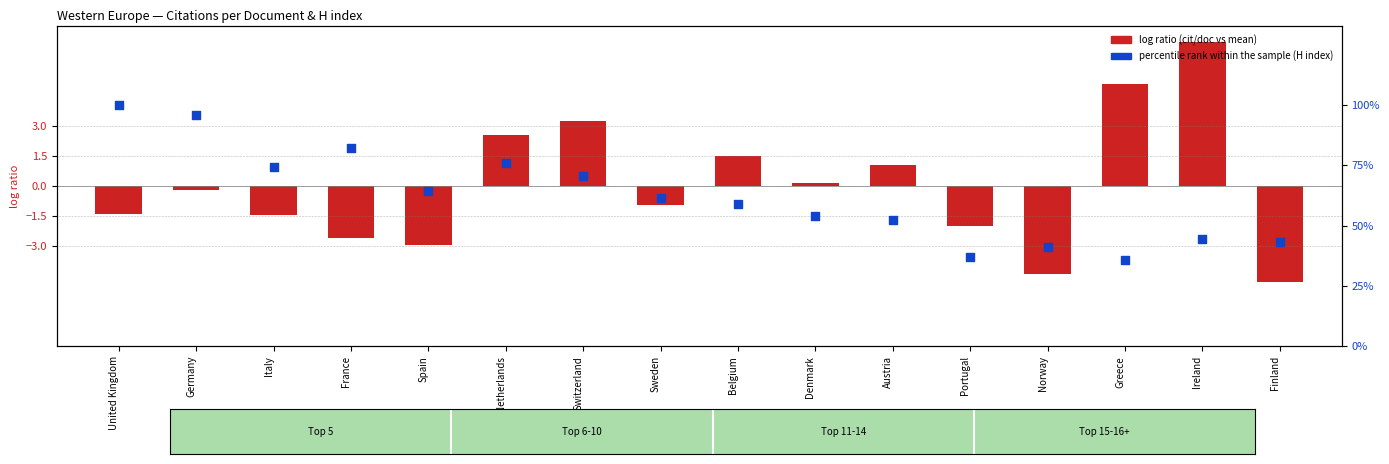

Which series reaches the maximum Y coordinate?

percentile rank within the sample